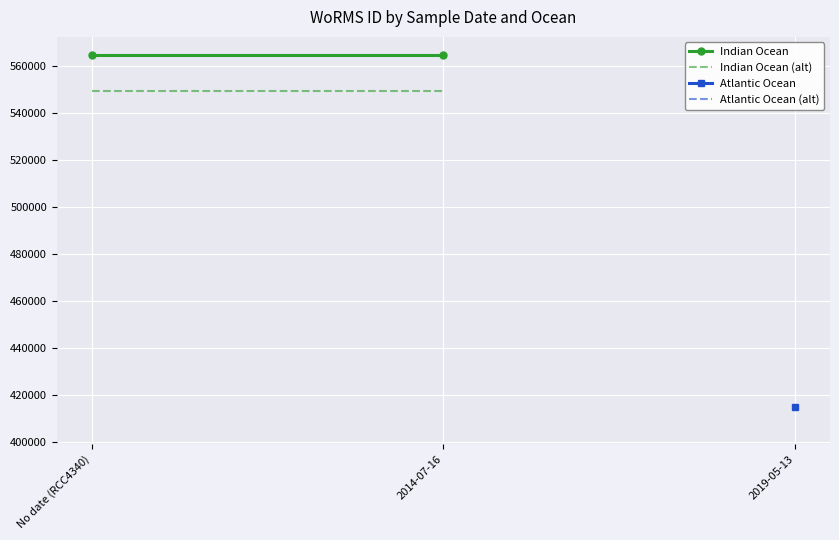

What is the label of the 1st point from the right?

2014-07-16